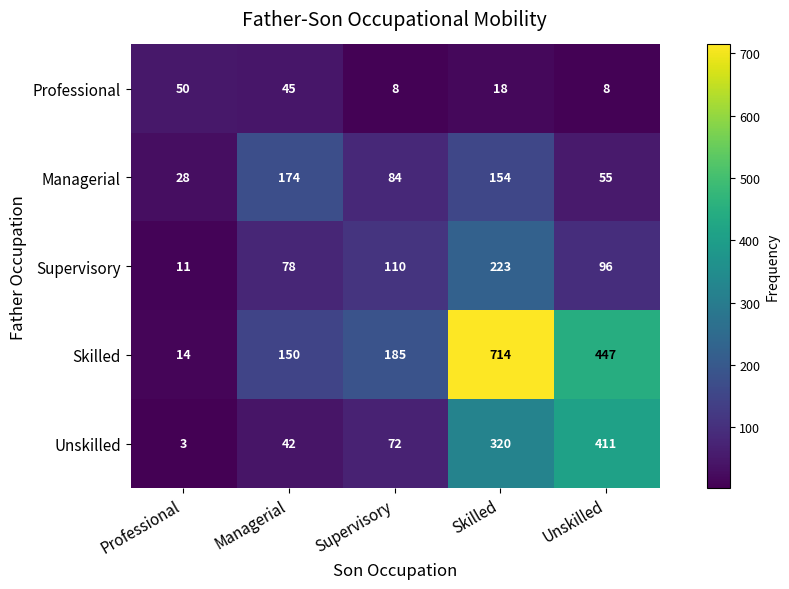

At which category does the chart reach its peak across all series?

Skilled